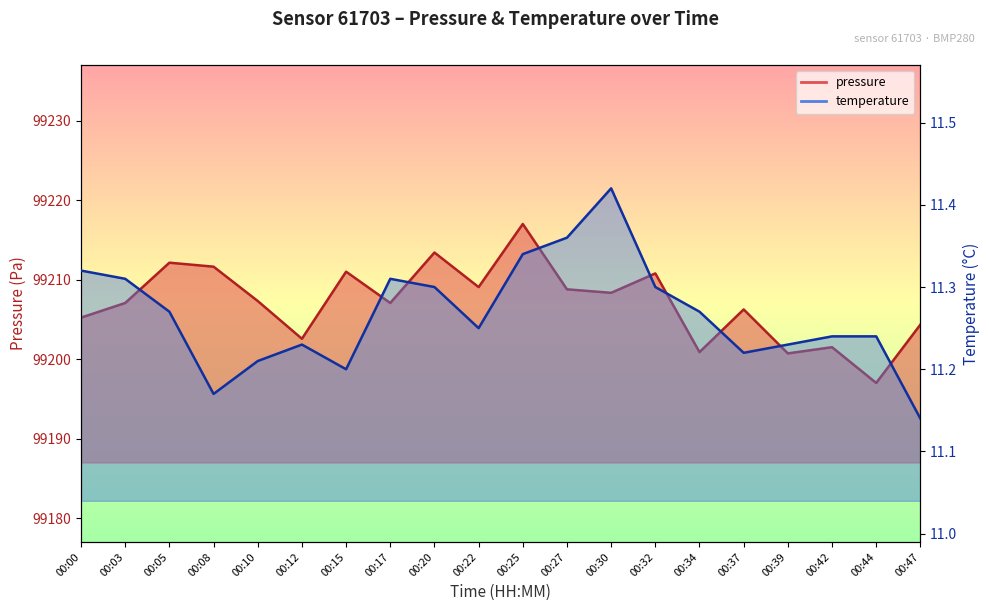

At how many categories does at least one series exceed 37011?

20